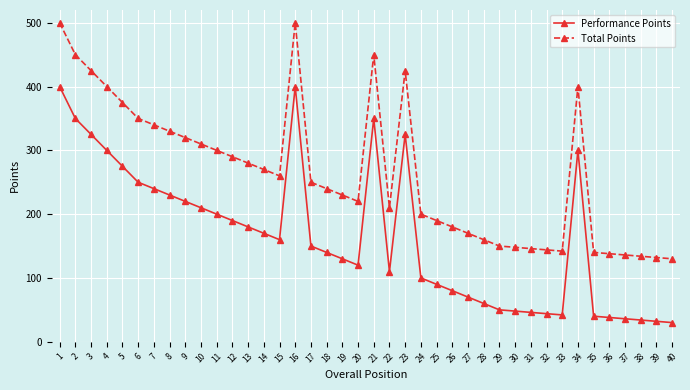

True or false: Total Points has more than 1 points higher than both neighbors.

True